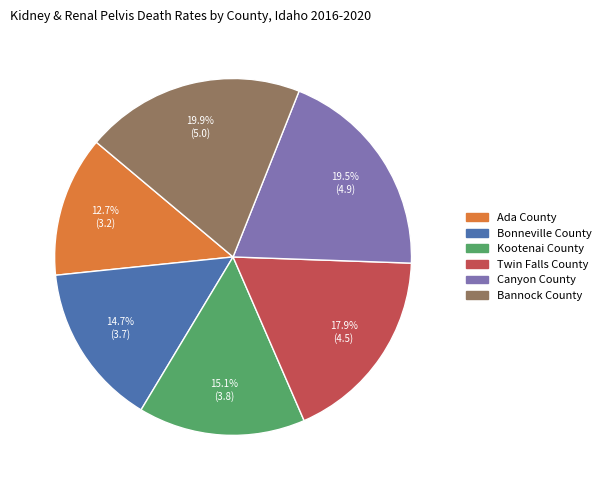

To the nearest percent, what is the combined percentage of Bannock County and Kootenai County?

35%